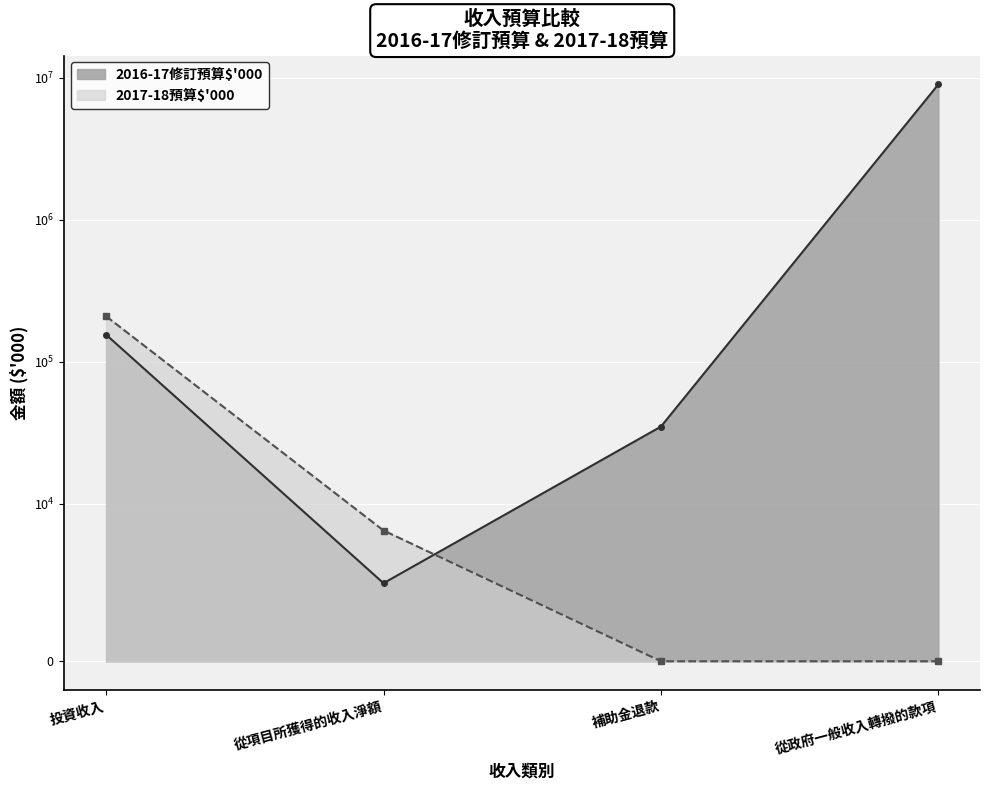

Reading left to right, extract all data points from this chart.

2016-17修訂預算$'000: 投資收入=155008	從項目所獲得的收入淨額=4950	補助金退款=34878	從政府一般收入轉撥的款項=9000000
2017-18預算$'000: 投資收入=209000	從項目所獲得的收入淨額=8293	補助金退款=0	從政府一般收入轉撥的款項=0